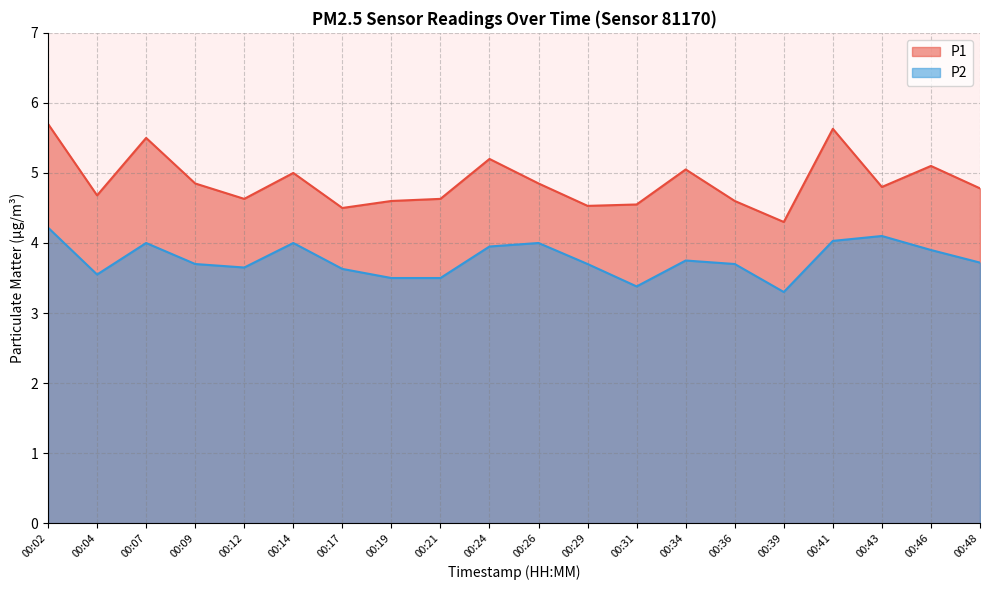

How many interior local peaks does the P1 series have?

6